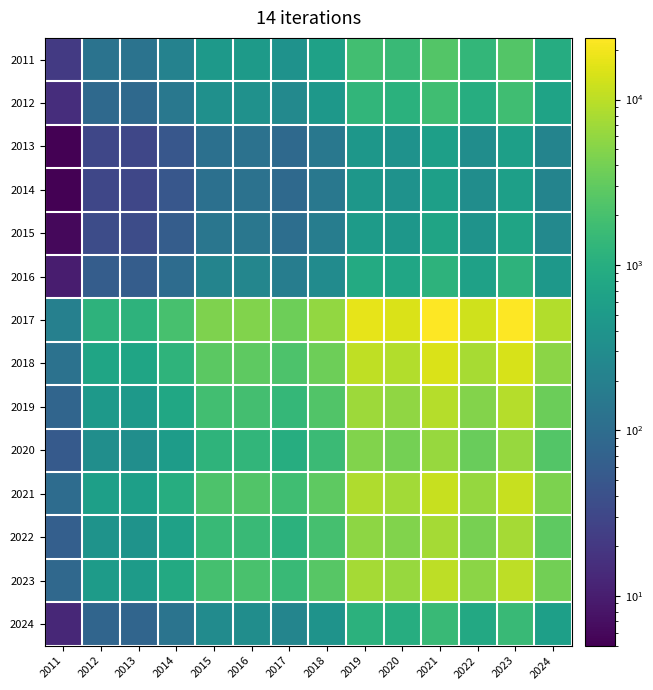

Reading right to left, list all the values displayed in this chart.

2011: 2024=945	2023=2457	2022=1344	2021=2478	2020=1554	2019=1827	2018=630	2017=378	2016=504	2015=483	2014=210	2013=126	2012=126	2011=21
2012: 2024=675	2023=1755	2022=960	2021=1770	2020=1110	2019=1305	2018=450	2017=270	2016=360	2015=345	2014=150	2013=90	2012=90	2011=15
2013: 2024=225	2023=585	2022=320	2021=590	2020=370	2019=435	2018=150	2017=90	2016=120	2015=115	2014=50	2013=30	2012=30	2011=5
2014: 2024=225	2023=585	2022=320	2021=590	2020=370	2019=435	2018=150	2017=90	2016=120	2015=115	2014=50	2013=30	2012=30	2011=5
2015: 2024=270	2023=702	2022=384	2021=708	2020=444	2019=522	2018=180	2017=108	2016=144	2015=138	2014=60	2013=36	2012=36	2011=6
2016: 2024=450	2023=1170	2022=640	2021=1180	2020=740	2019=870	2018=300	2017=180	2016=240	2015=230	2014=100	2013=60	2012=60	2011=10
2017: 2024=9000	2023=23400	2022=12800	2021=23600	2020=14800	2019=17400	2018=6000	2017=3600	2016=4800	2015=4600	2014=2000	2013=1200	2012=1200	2011=200
2018: 2024=5490	2023=14274	2022=7808	2021=14396	2020=9028	2019=10614	2018=3660	2017=2196	2016=2928	2015=2806	2014=1220	2013=732	2012=732	2011=122
2019: 2024=3510	2023=9126	2022=4992	2021=9204	2020=5772	2019=6786	2018=2340	2017=1404	2016=1872	2015=1794	2014=780	2013=468	2012=468	2011=78
2020: 2024=2430	2023=6318	2022=3456	2021=6372	2020=3996	2019=4698	2018=1620	2017=972	2016=1296	2015=1242	2014=540	2013=324	2012=324	2011=54
2021: 2024=4410	2023=11466	2022=6272	2021=11564	2020=7252	2019=8526	2018=2940	2017=1764	2016=2352	2015=2254	2014=980	2013=588	2012=588	2011=98
2022: 2024=2880	2023=7488	2022=4096	2021=7552	2020=4736	2019=5568	2018=1920	2017=1152	2016=1536	2015=1472	2014=640	2013=384	2012=384	2011=64
2023: 2024=3870	2023=10062	2022=5504	2021=10148	2020=6364	2019=7482	2018=2580	2017=1548	2016=2064	2015=1978	2014=860	2013=516	2012=516	2011=86
2024: 2024=585	2023=1521	2022=832	2021=1534	2020=962	2019=1131	2018=390	2017=234	2016=312	2015=299	2014=130	2013=78	2012=78	2011=13